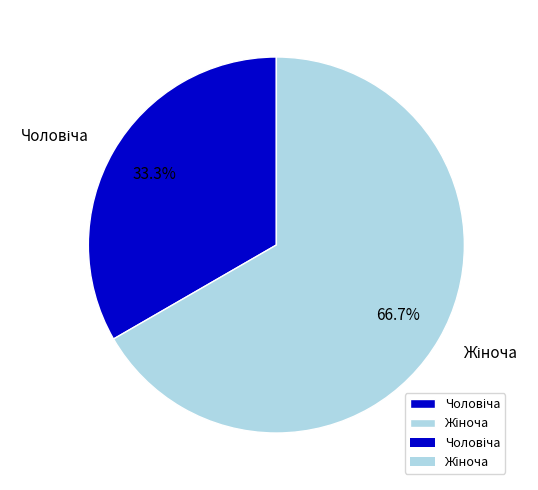

Does any single category account for the majority?

Yes